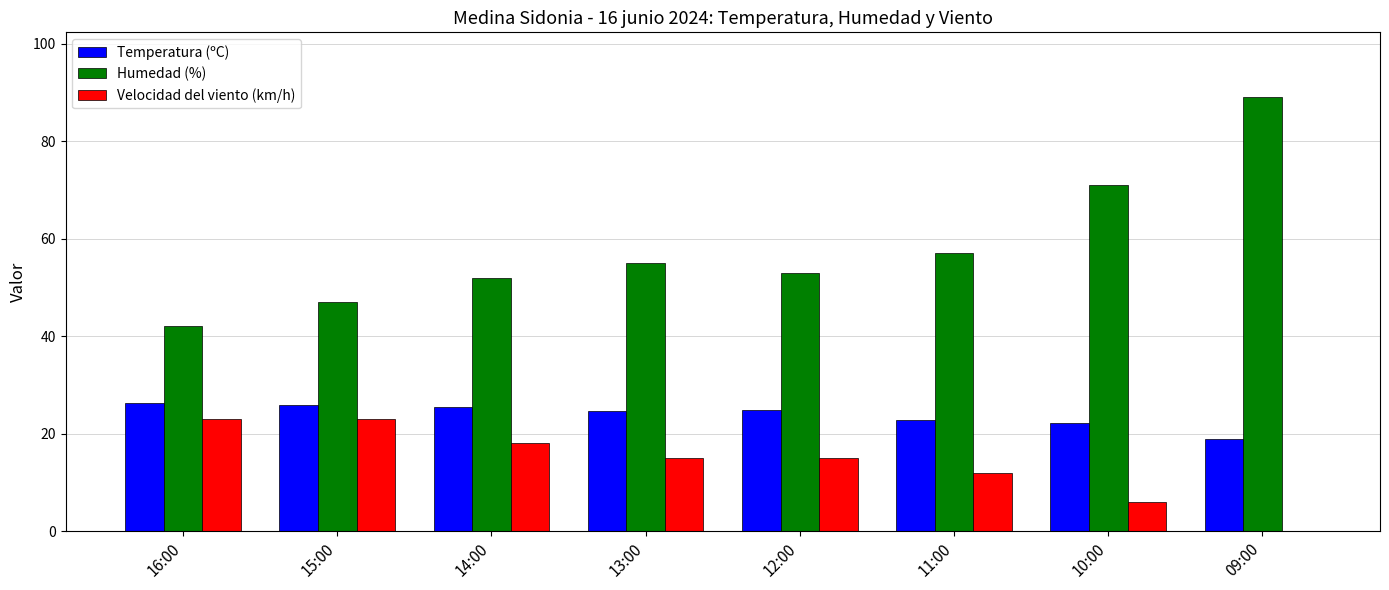

Are the bars grouped side by side (vs. stacked)?

Yes